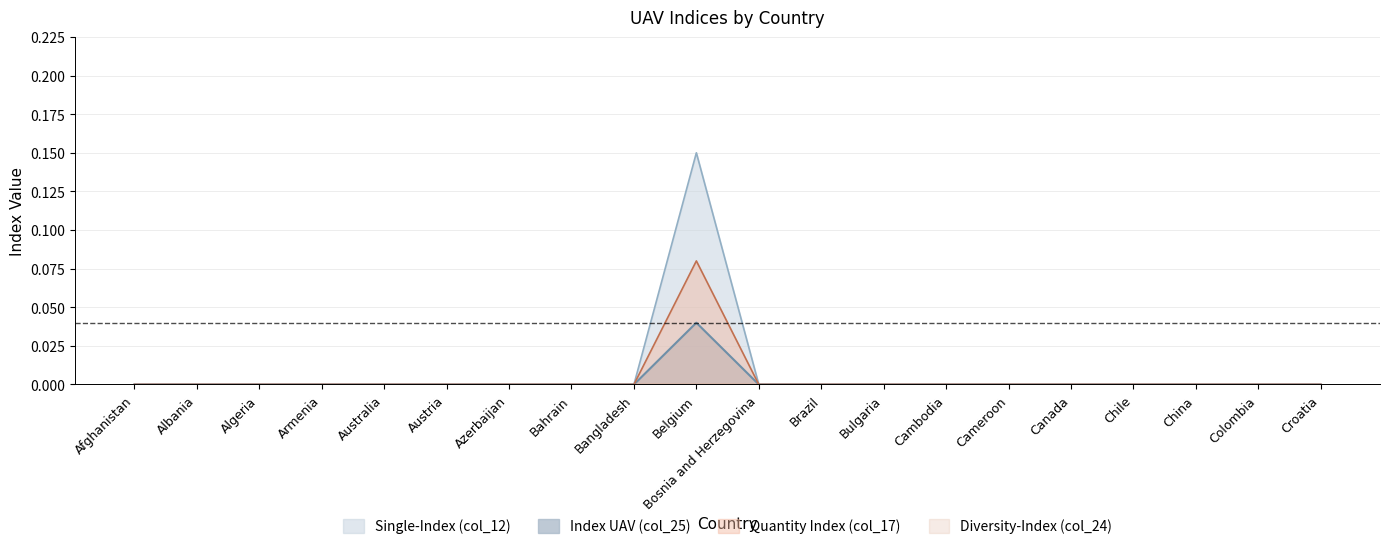

True or false: Single-Index (col_12) and Index UAV (col_25) intersect in this chart.

False